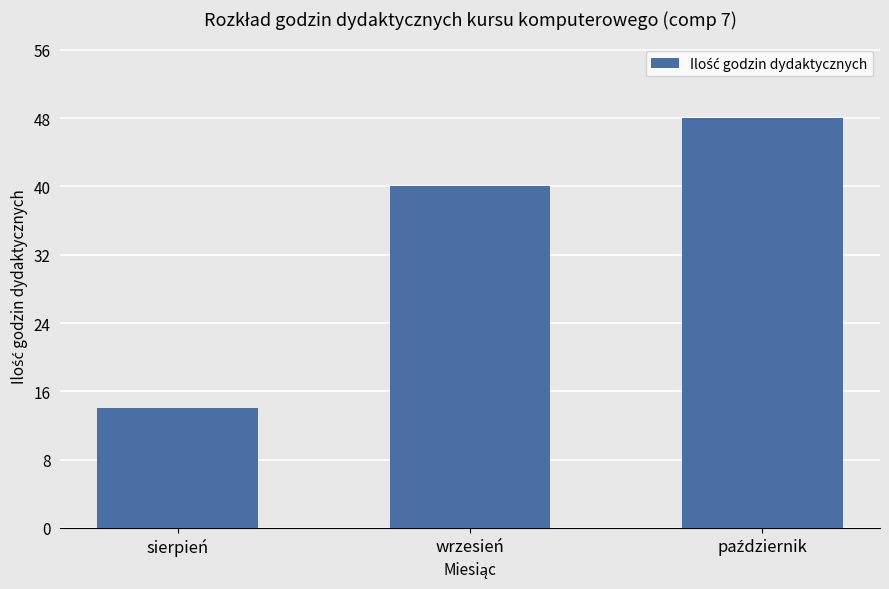

Reading right to left, extract all data points from this chart.

48	40	14